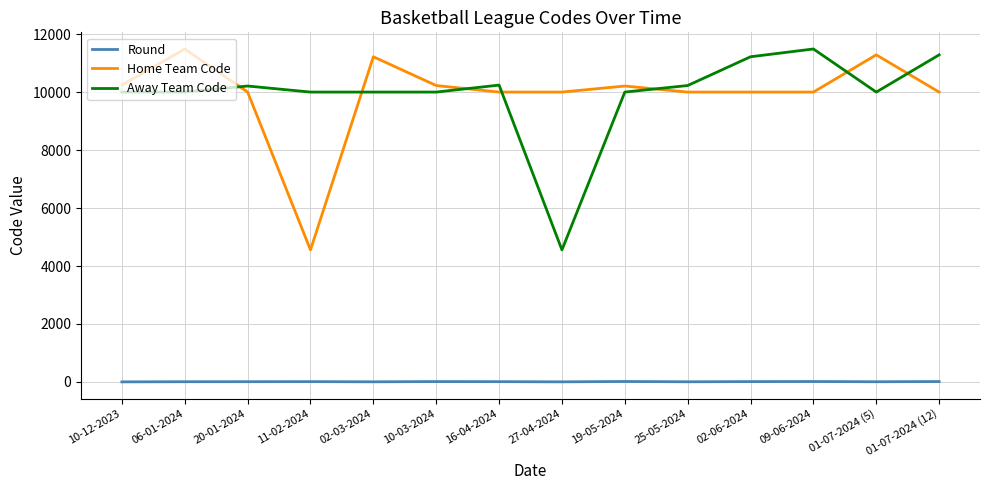

True or false: Round and Away Team Code cross at least once.

False